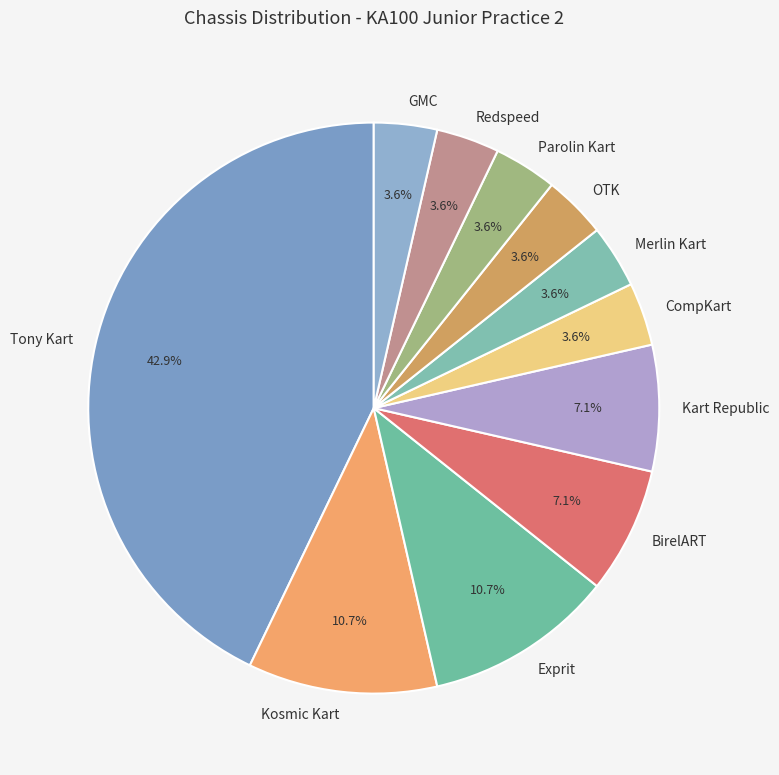

Count the number of slices in the pie.

11